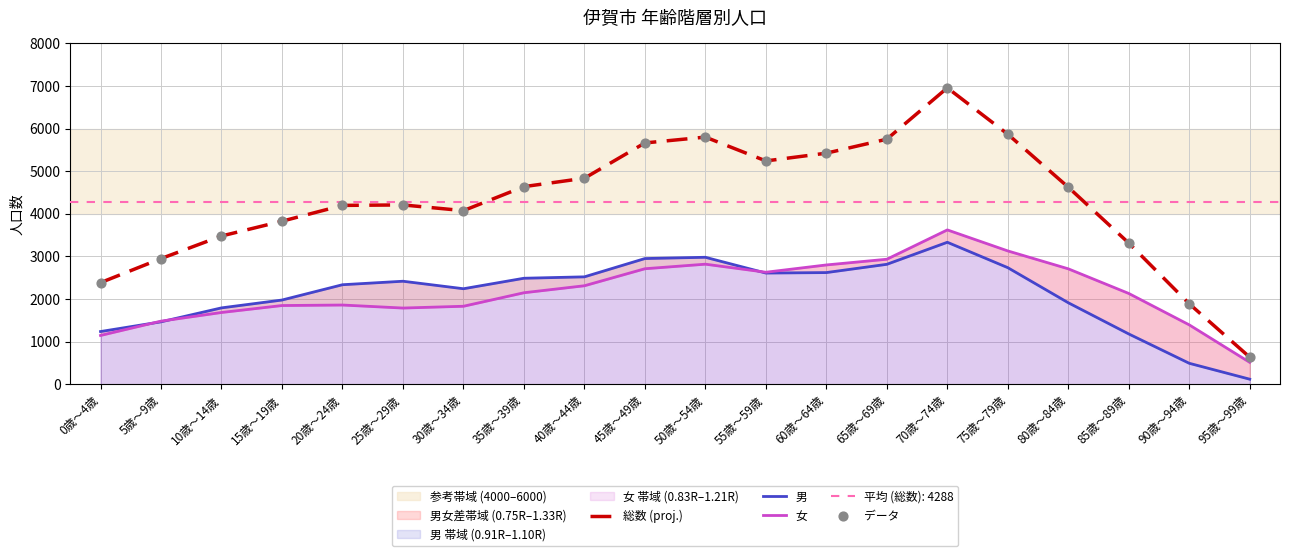

Is the value of データ at 90歳～94歳 greater than the value of 総数 (proj.) at 50歳～54歳?

No